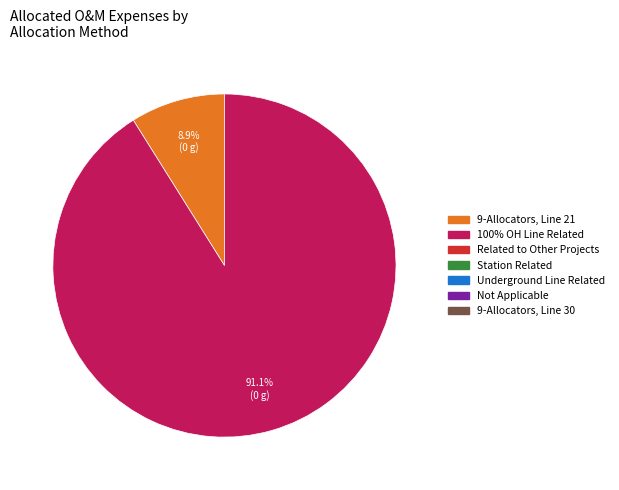

Does any single category account for the majority?

Yes